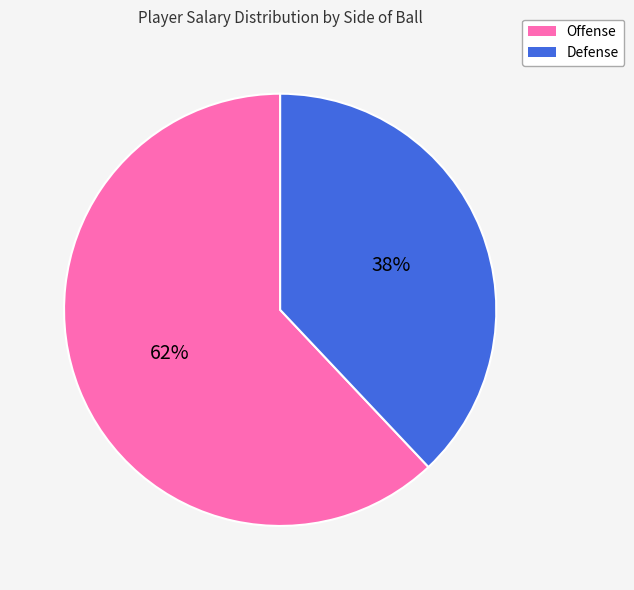

To the nearest percent, what portion does Offense represent?

62%